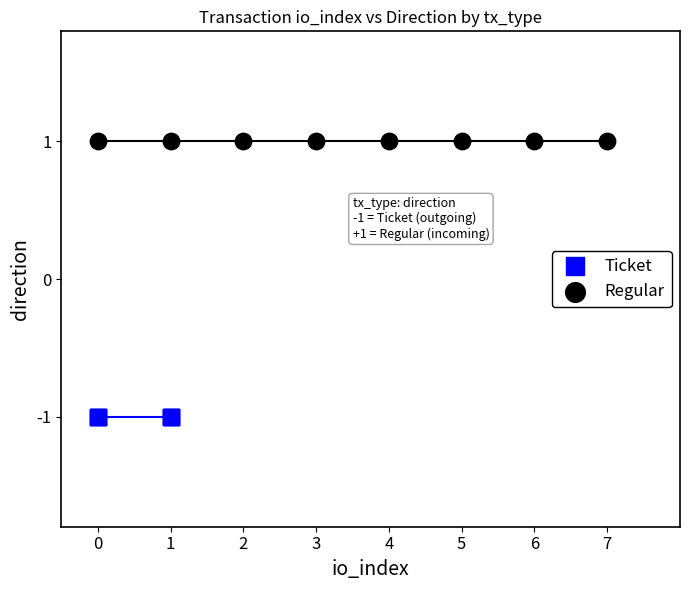

Which series contains the lowest Y value?

Ticket